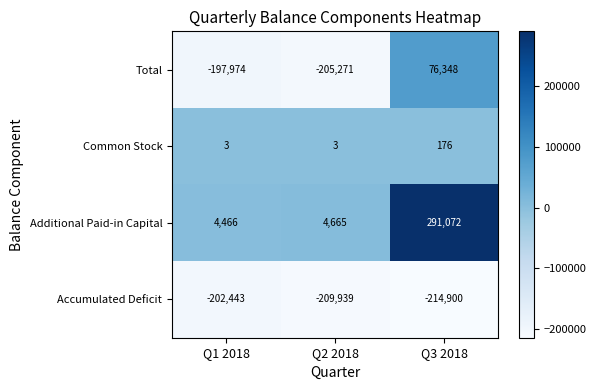

Reading left to right, transcribe all the data shown in this chart.

Total: Q1 2018=-197974	Q2 2018=-205271	Q3 2018=76348
Common Stock: Q1 2018=3	Q2 2018=3	Q3 2018=176
Additional Paid-in Capital: Q1 2018=4466	Q2 2018=4665	Q3 2018=291072
Accumulated Deficit: Q1 2018=-202443	Q2 2018=-209939	Q3 2018=-214900